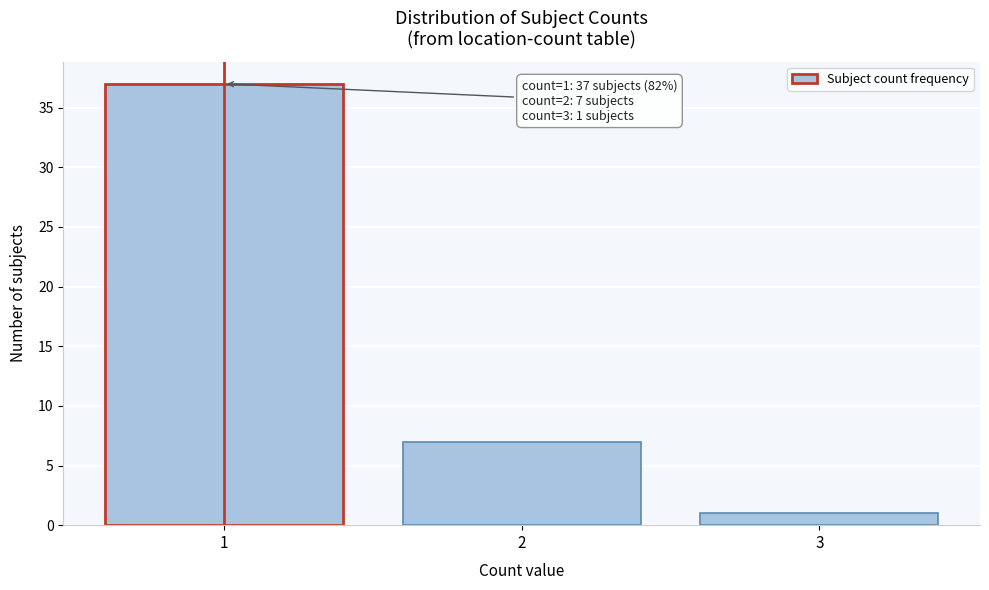

Reading right to left, list all the values displayed in this chart.

1	7	37